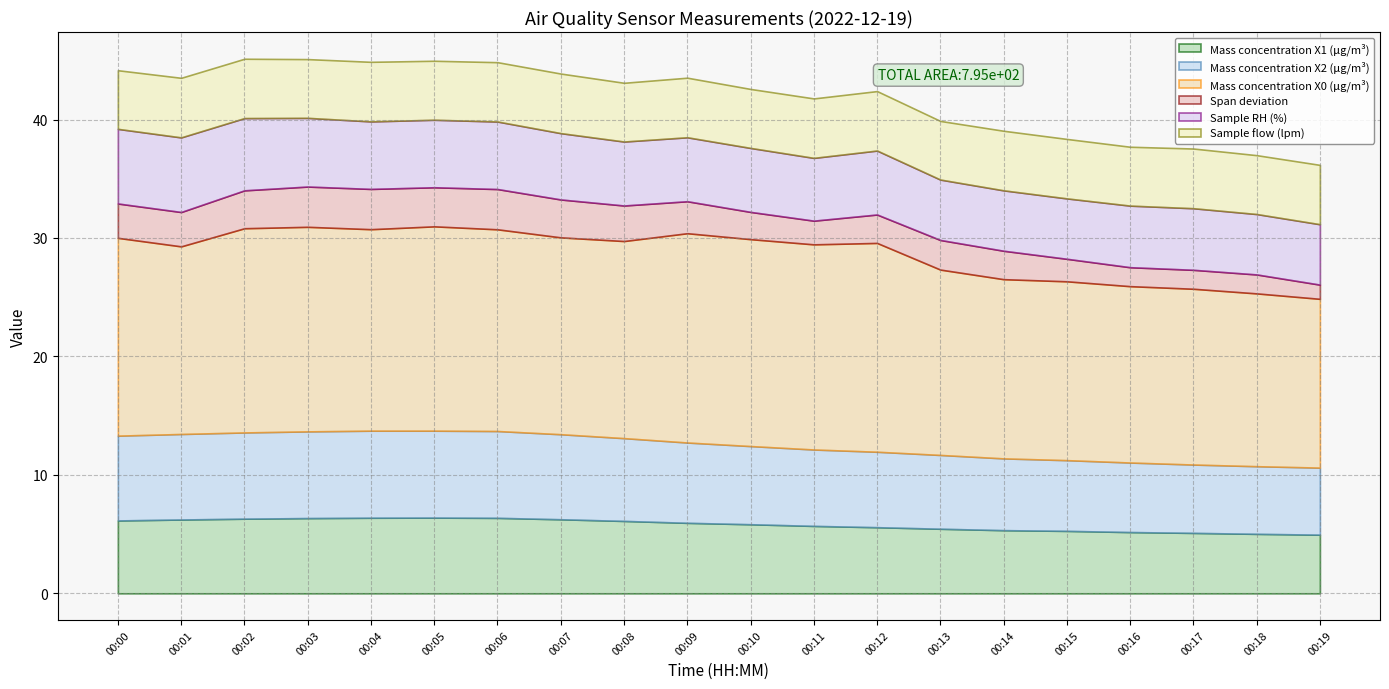

Where is the first local maximum for Mass concentration X0 (μg/m³)?

00:03